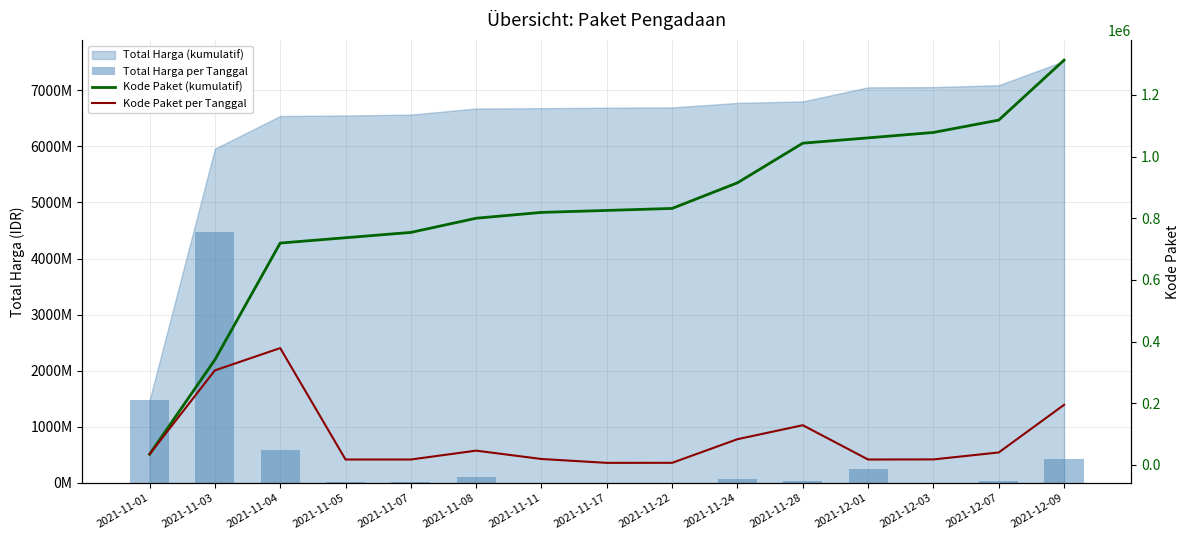

What is the sum of all Kode Paket (kumulatif) values?

12391826